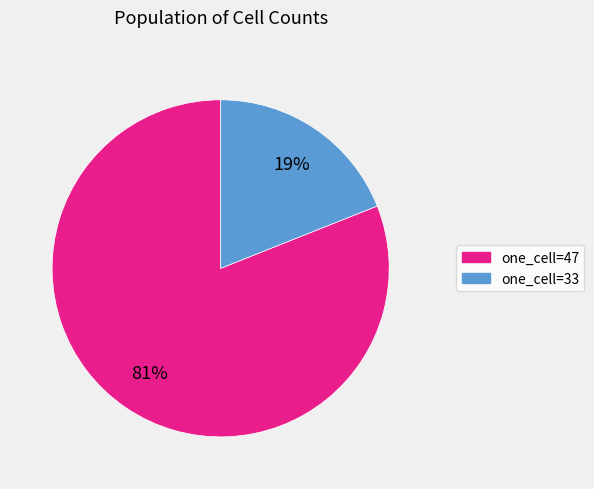

How many segments does this pie chart have?

2